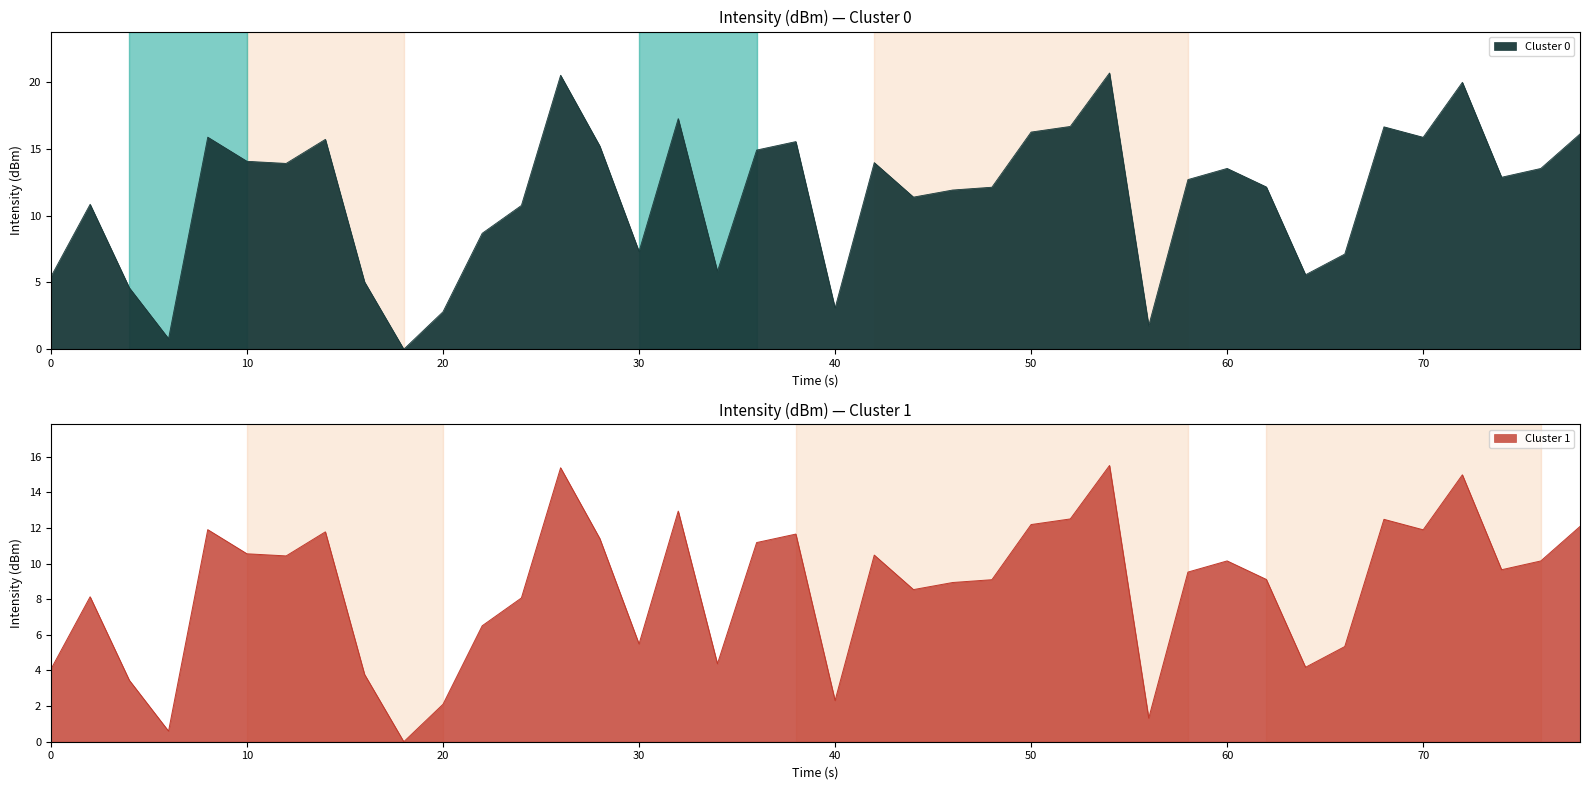

How many interior local valleys (lower than both neighbors) does the data have?

11